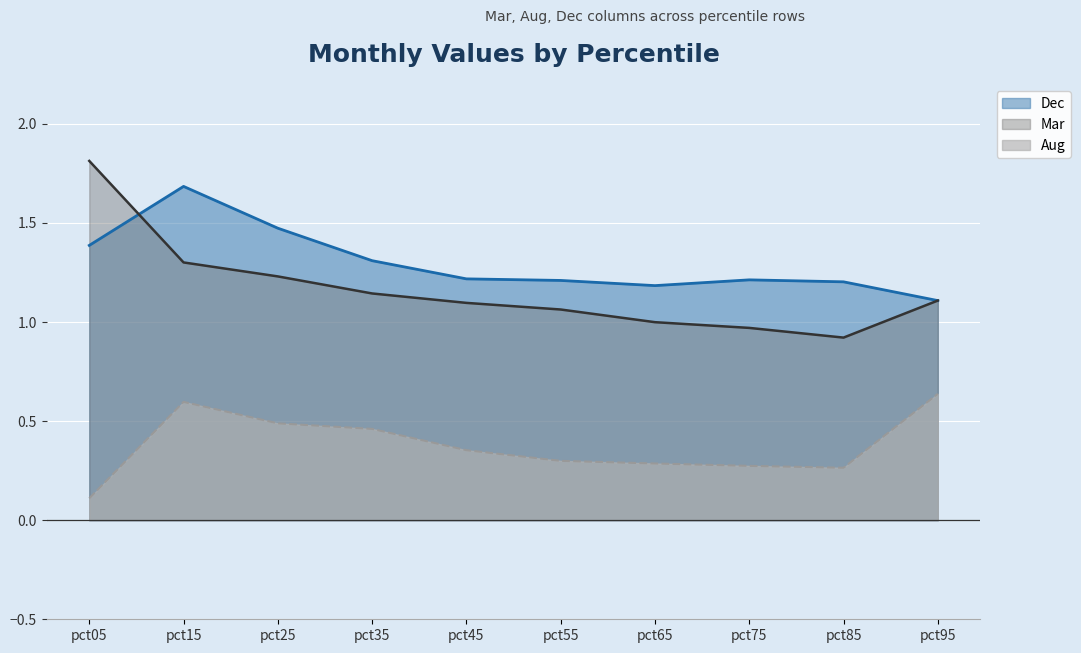

Where is the first local minimum for Mar?

pct85